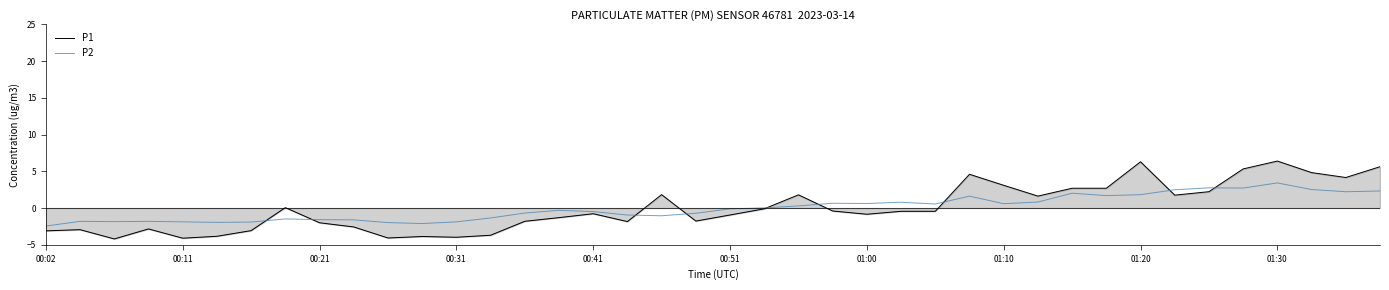

List the series in order of their peak value, highest first.

P1, P2